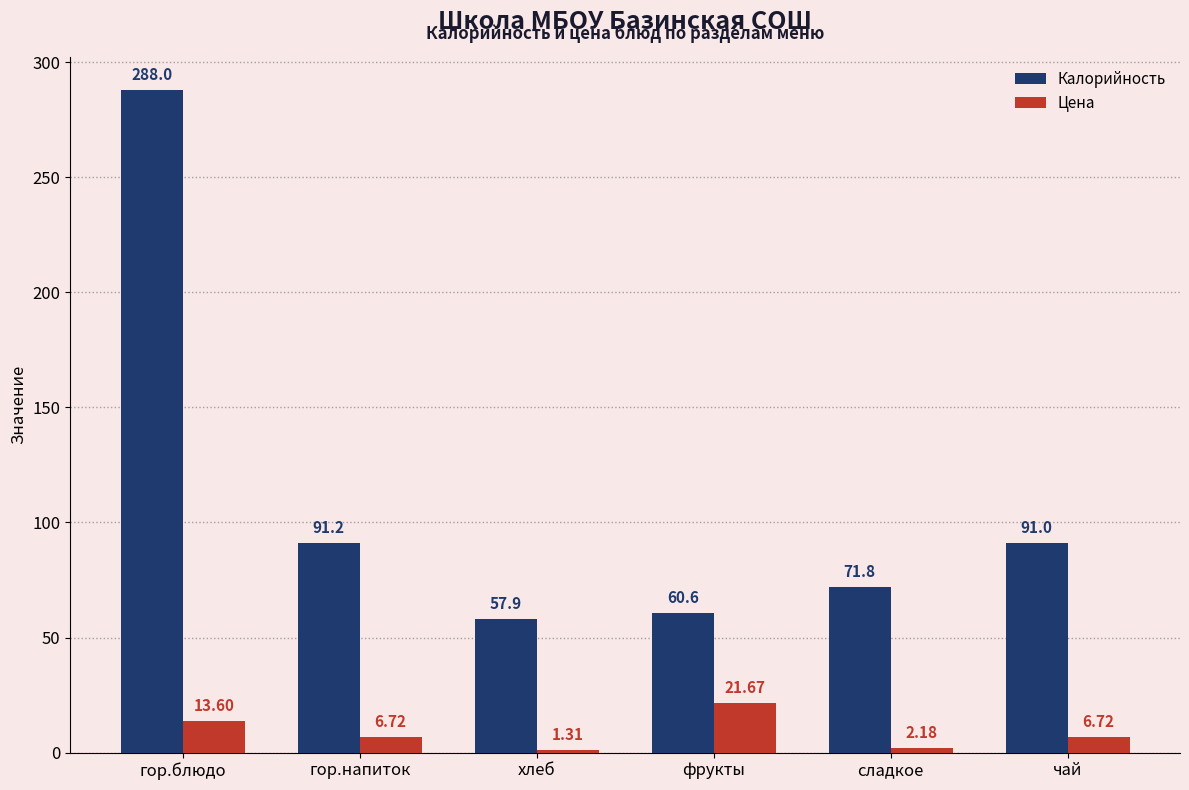

What is the average value of the Цена series?

8.7